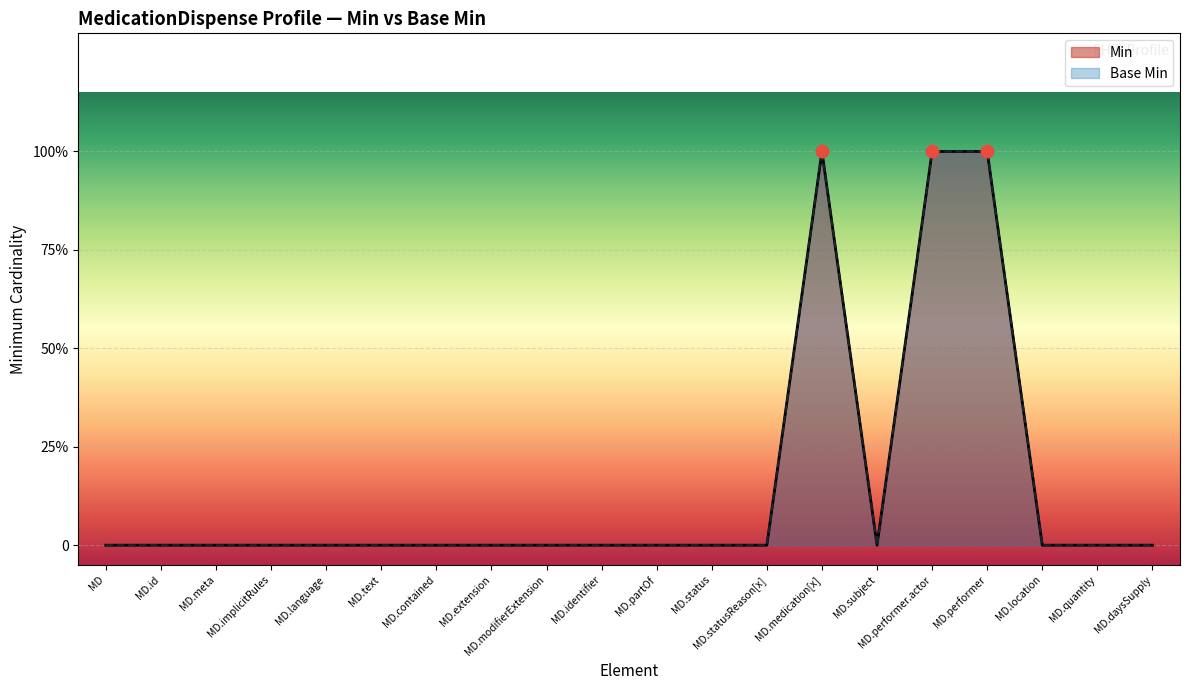

Which series has the largest total across all categories?

Min